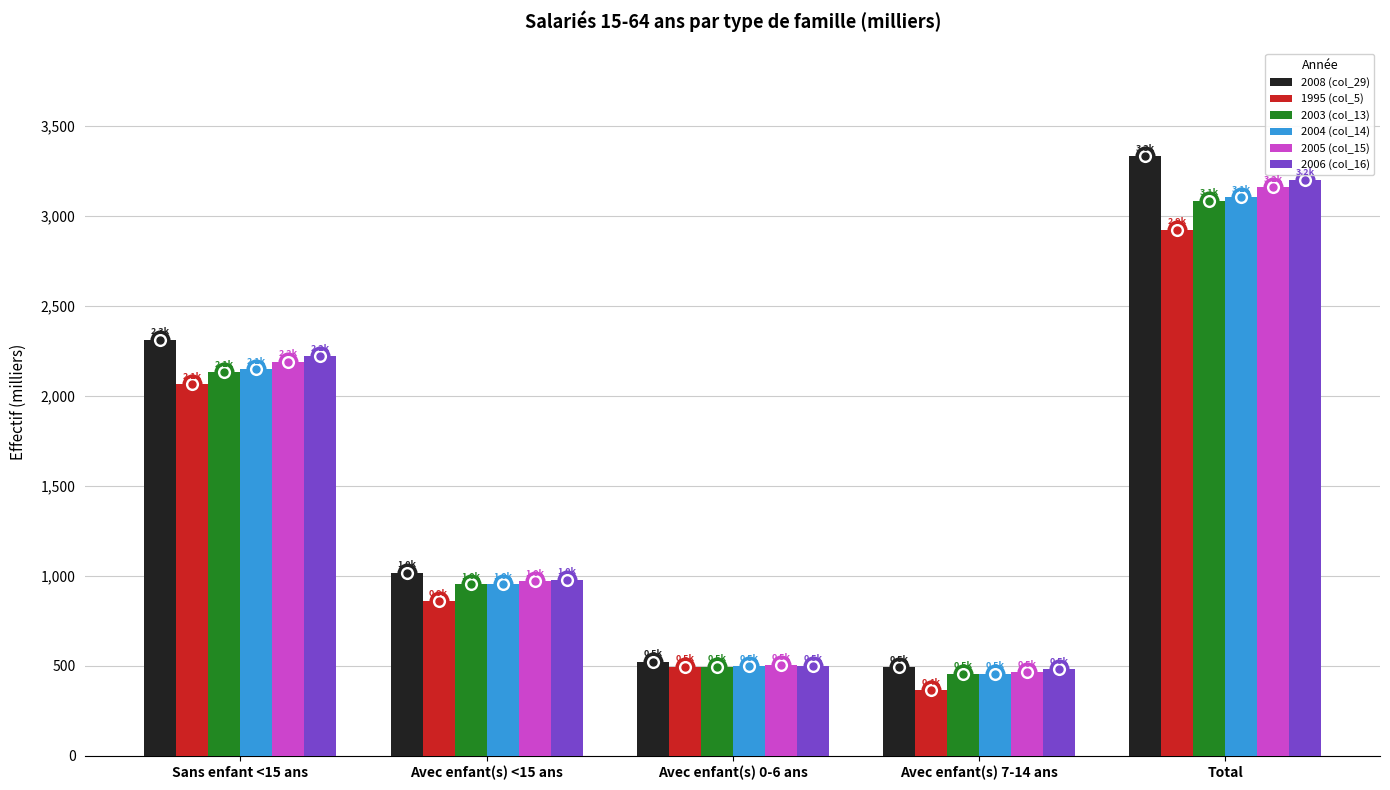

What is the greatest value displayed?

3331.0